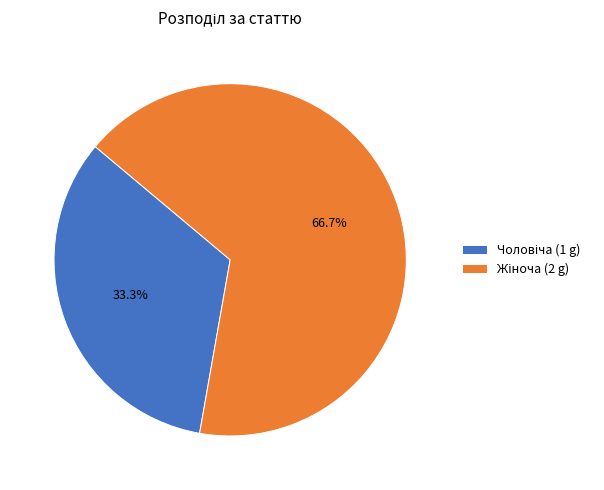

Does any single category account for the majority?

Yes